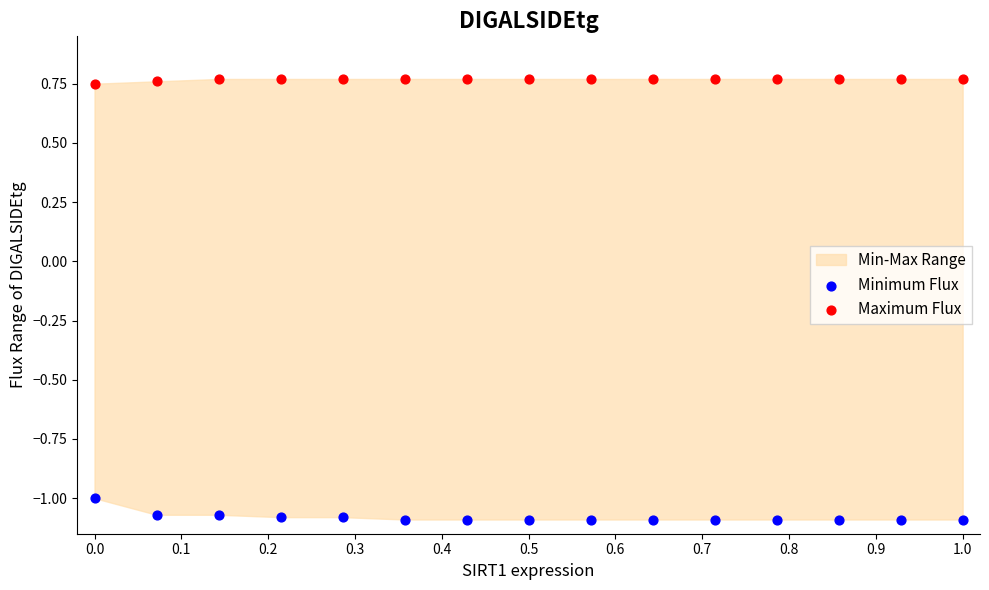

Across all data points, what is the range of X values (max minus min)?

1.0